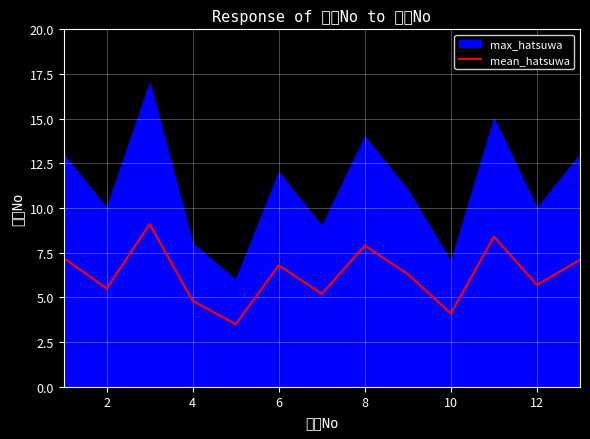

True or false: mean_hatsuwa has a value of 4.8 at 4.

True